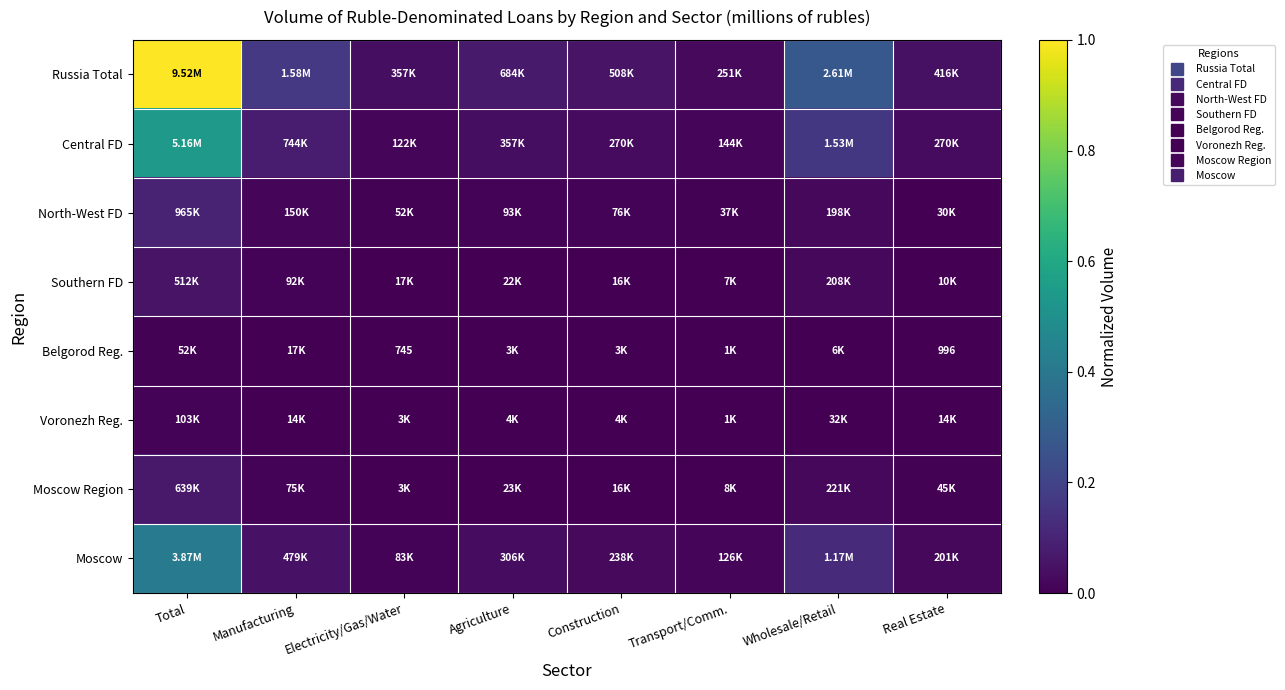

Which series has the largest range (max minus min)?

Russia Total